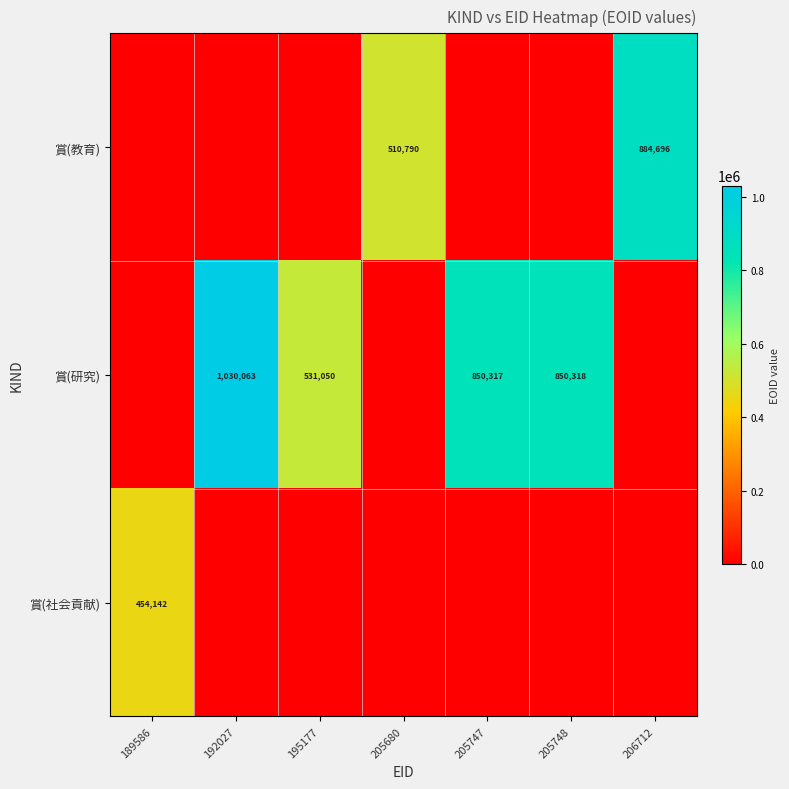

True or false: 賞(社会貢献) has a value of 454142 at 189586.

True